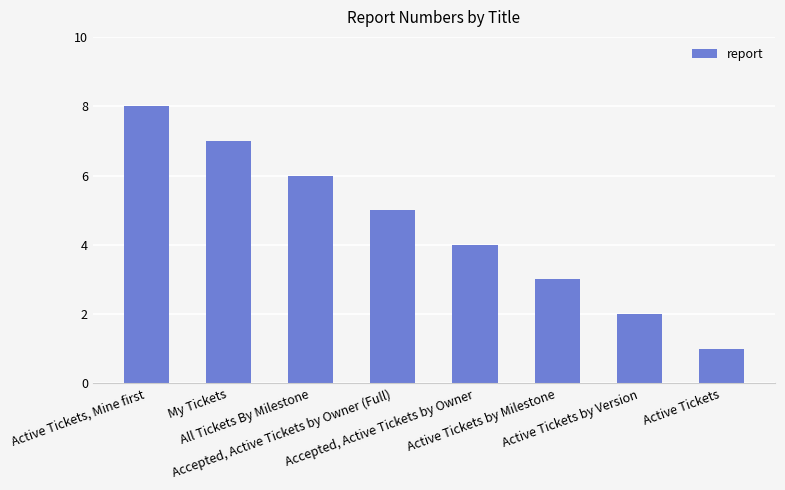

Reading left to right, extract all data points from this chart.

8	7	6	5	4	3	2	1